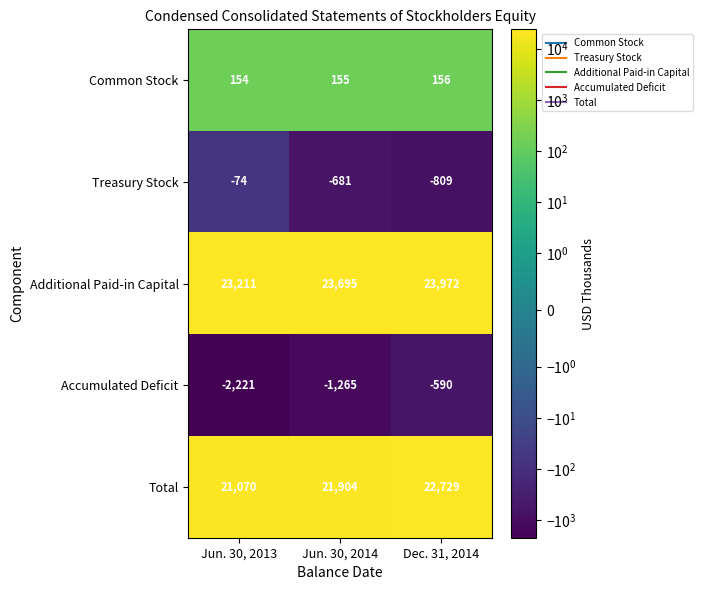

What is the sum of all Additional Paid-in Capital values?

70878